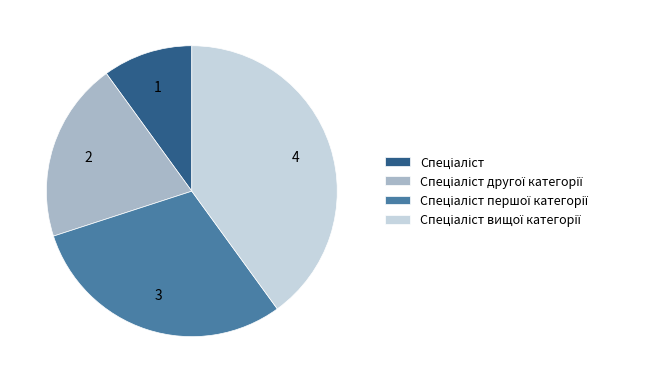

Is there a majority slice in this chart?

No